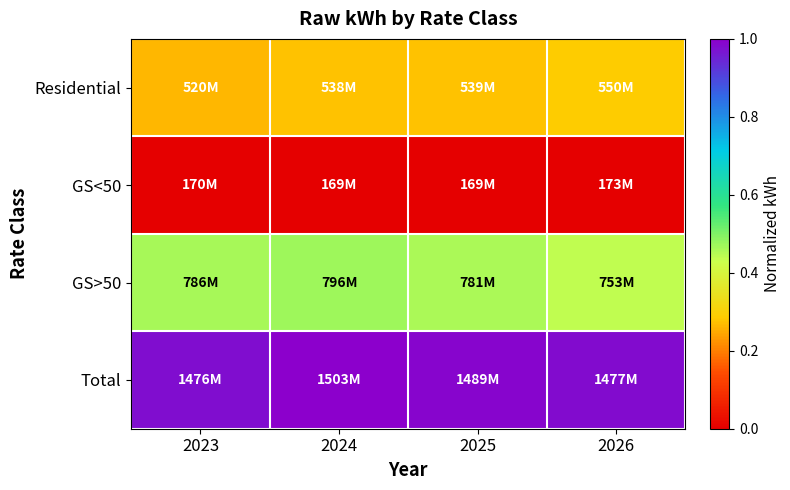

Reading left to right, transcribe all the data shown in this chart.

Residential: 2023=0.3	2024=0.3	2025=0.3	2026=0.3
GS<50: 2023=0.0	2024=0.0	2025=0.0	2026=0.0
GS>50: 2023=0.5	2024=0.5	2025=0.5	2026=0.4
Total: 2023=1.0	2024=1.0	2025=1.0	2026=1.0